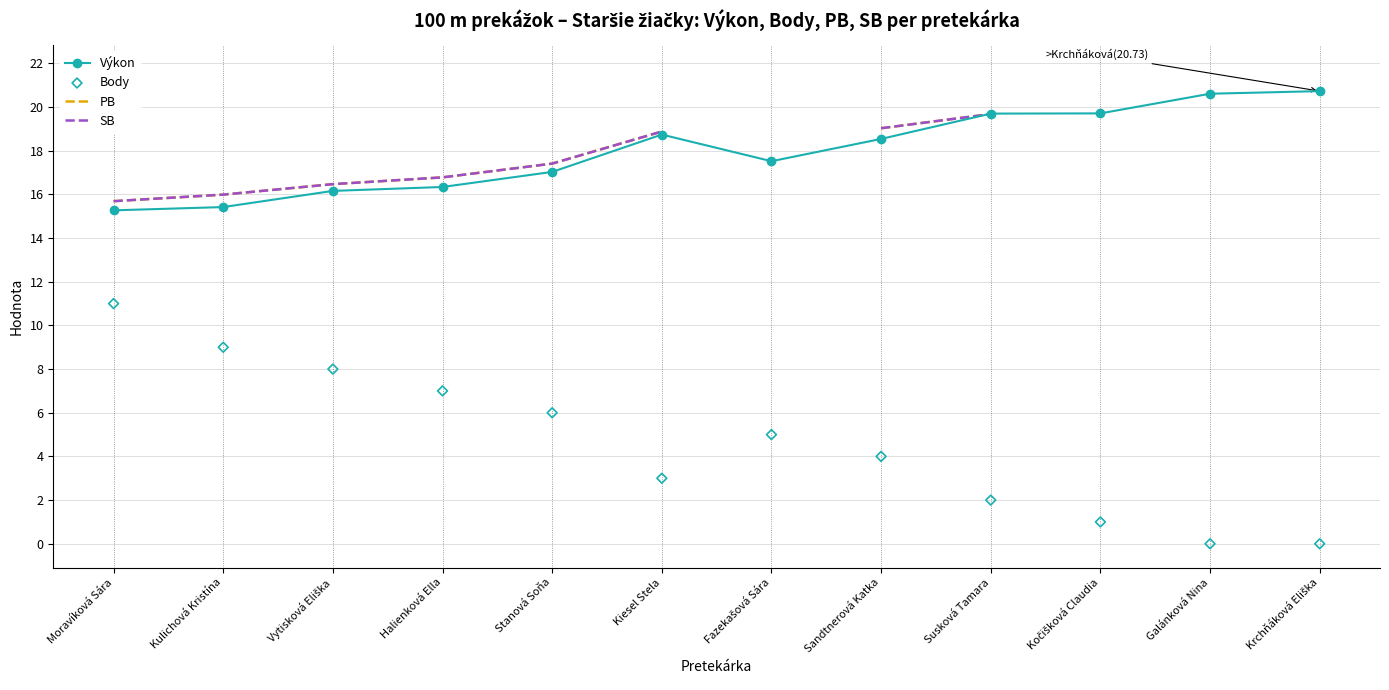

Which series has the largest Y range (max minus min)?

Body